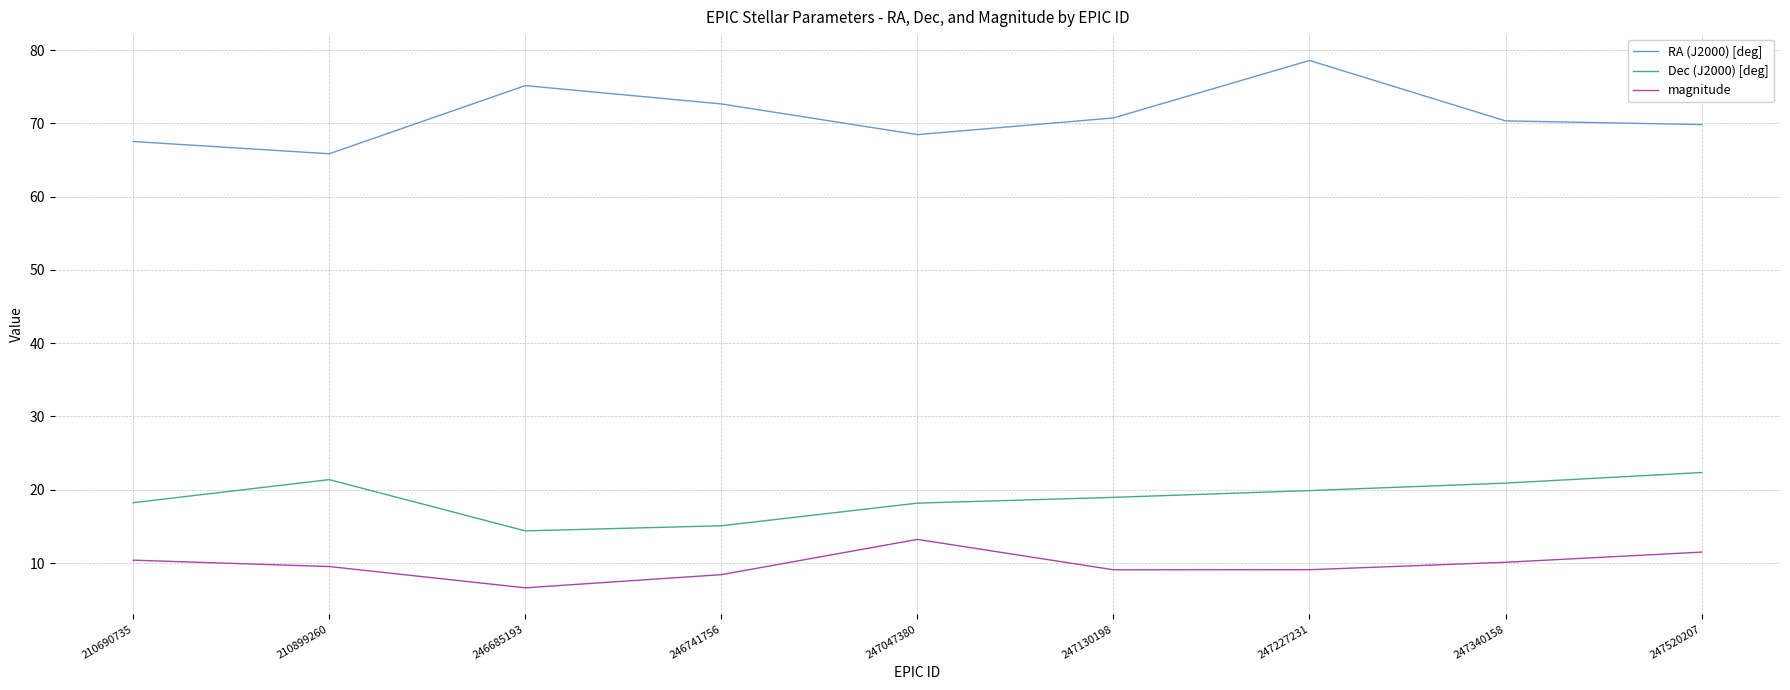

The RA (J2000) [deg] series shows 70.7 at 247130198. True or false?

True